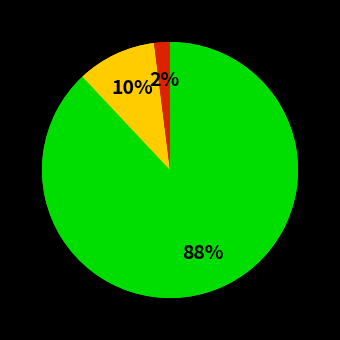

To the nearest percent, what is the difference between the УО and УК slice percentages?

8%